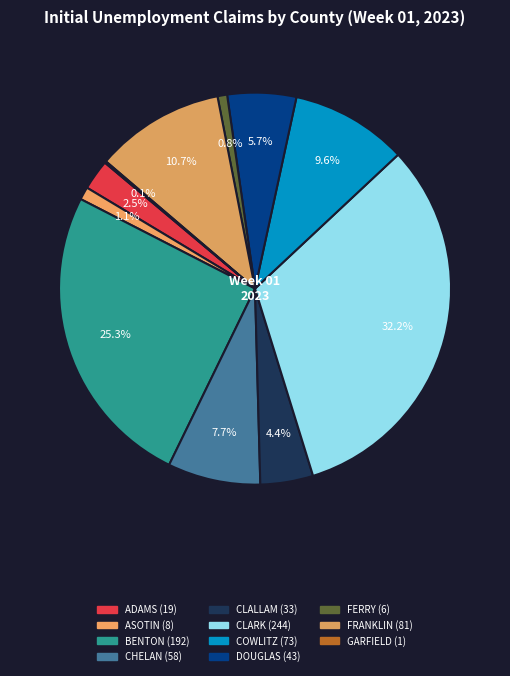

To the nearest percent, what is the difference between the largest and smallest slice percentages?

32%